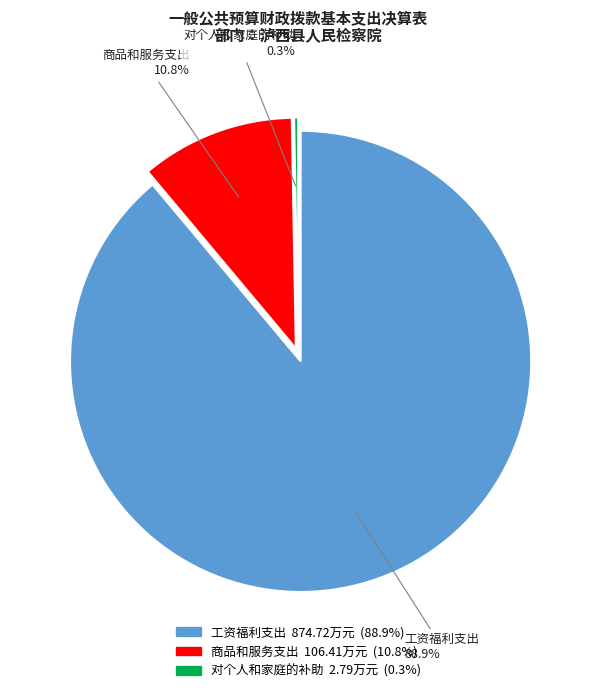

To the nearest percent, what is the combined percentage of 商品和服务支出 and 工资福利支出?

100%